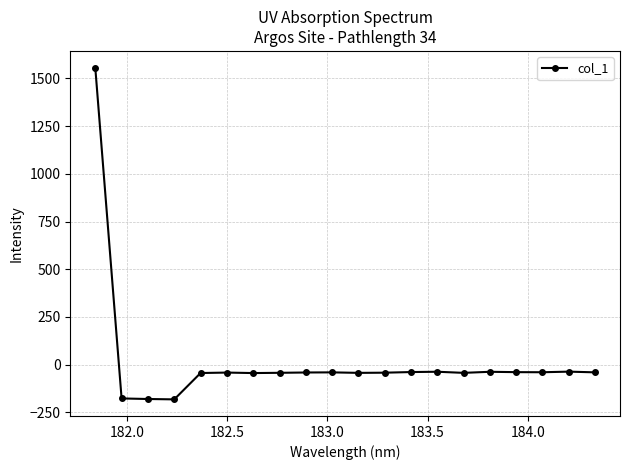

True or false: there are more than 0 points higher than both neighbors.

True